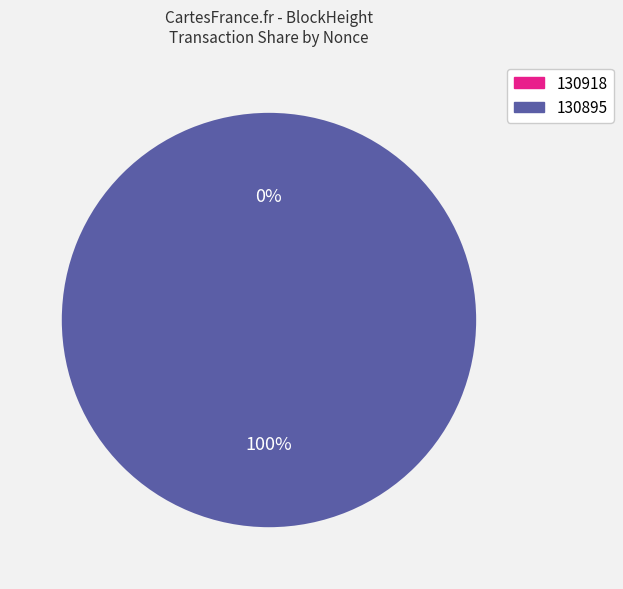

Count the number of slices in the pie.

2